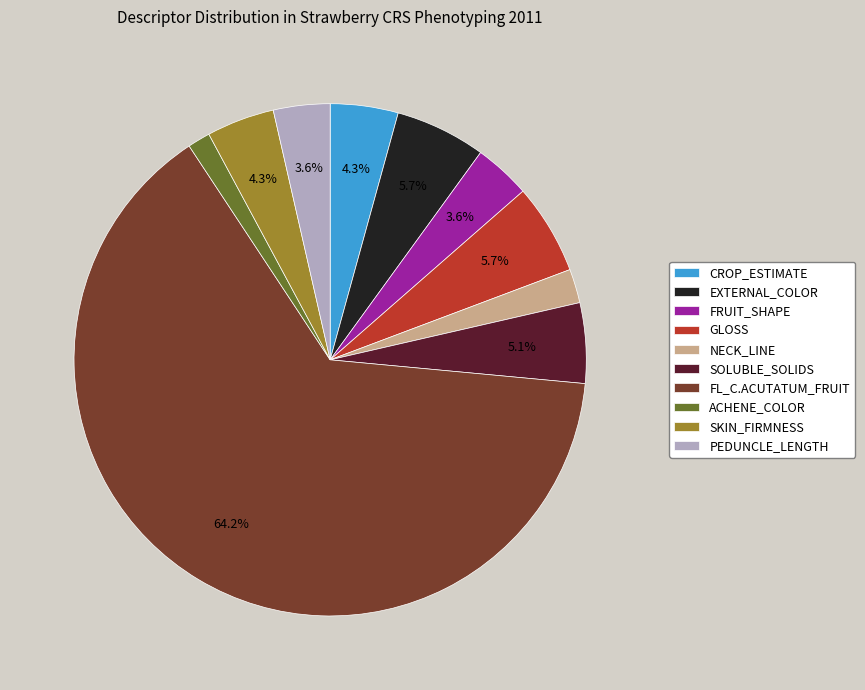

Count the number of slices in the pie.

10